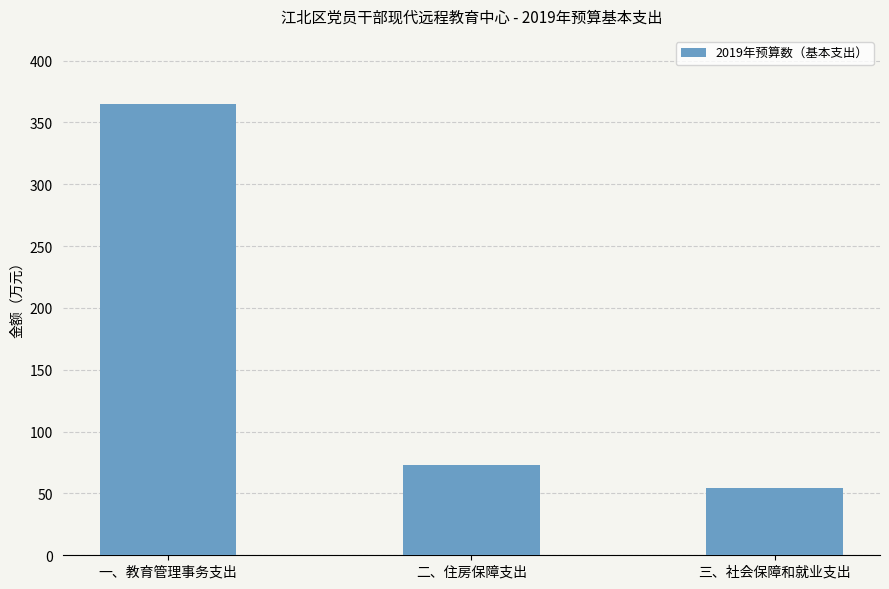

How many distinct data groups are displayed?

1